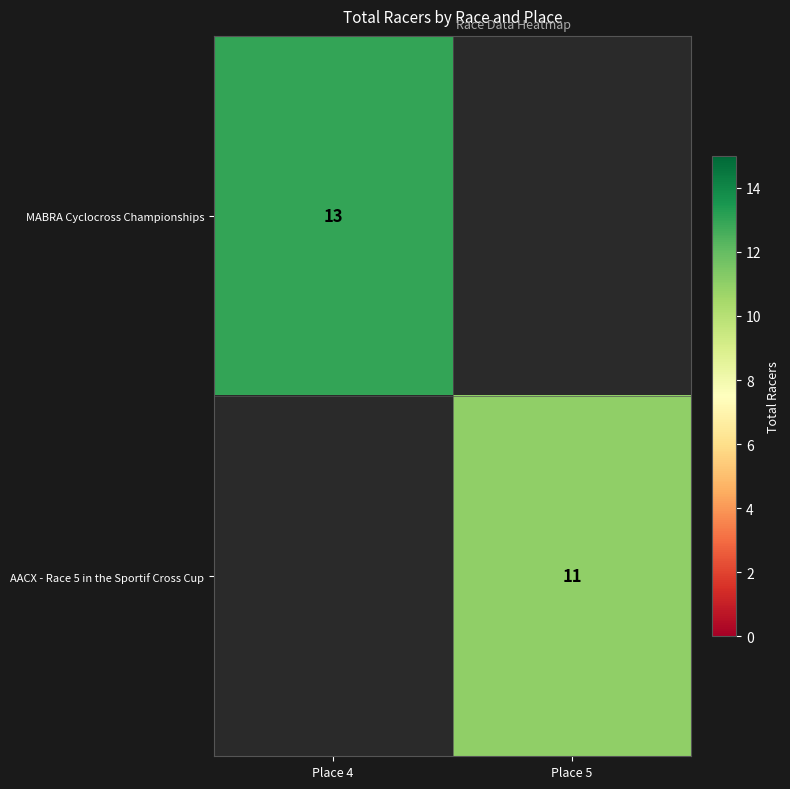

Is it true that MABRA Cyclocross Championships equals 13 at Place 4?

True